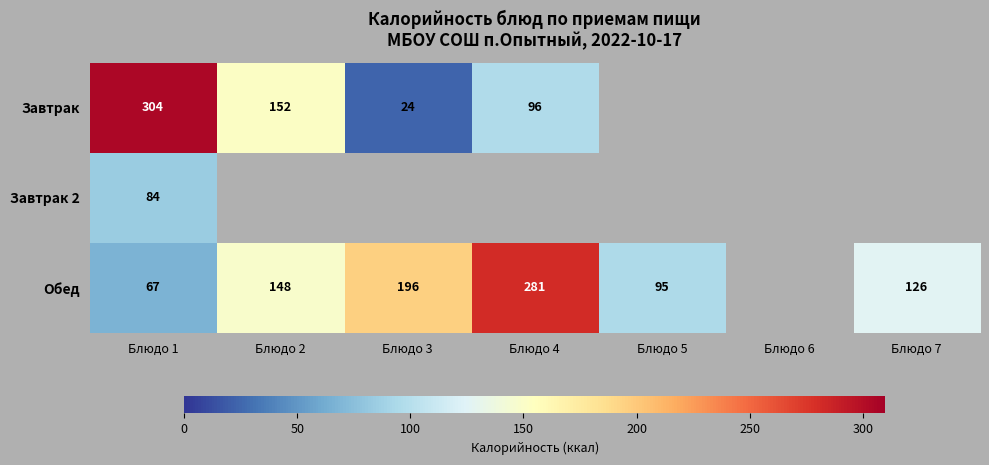

What is the sum of the Завтрак values at Блюдо 3 and Блюдо 2?

176